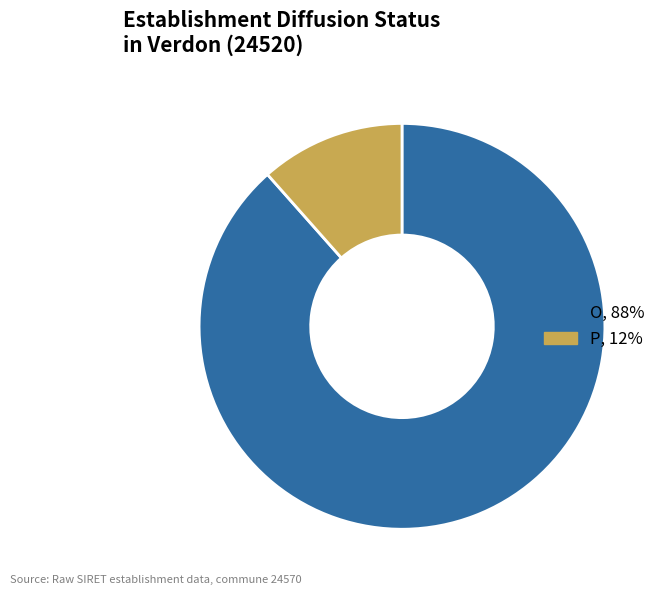

How many slices are in this pie chart?

2